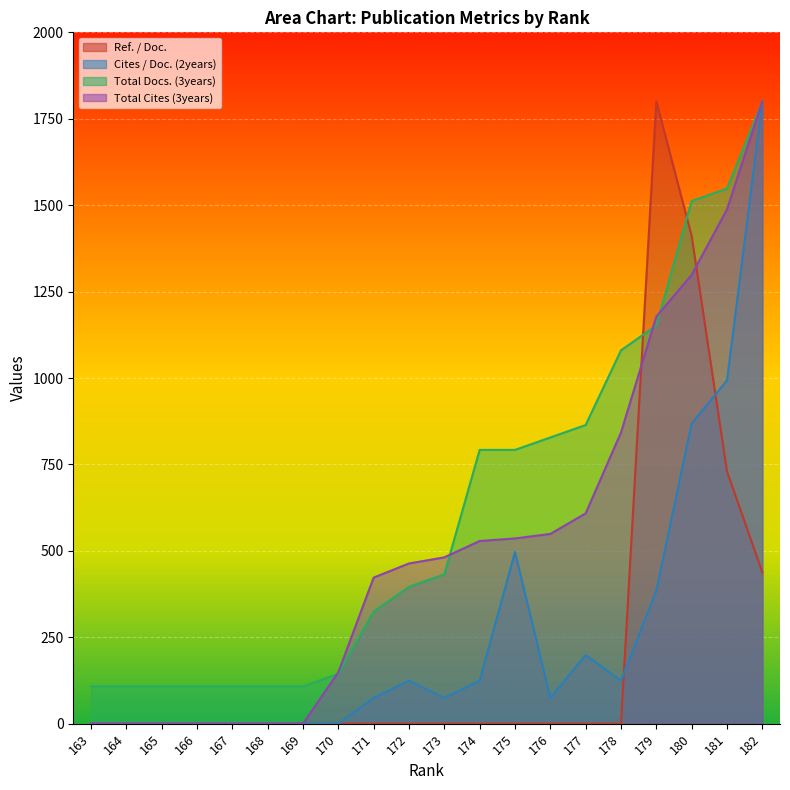

What is the difference between the maximum and minimum values in the Ref. / Doc. series?

1800.0